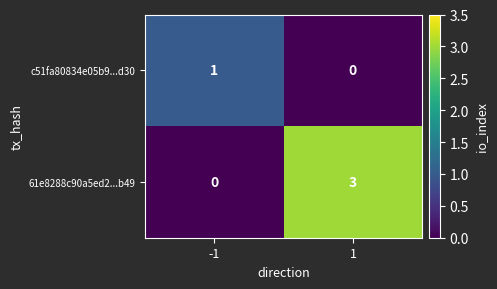

Which series changed the most between -1 and 1?

61e8288c90a5ed2...b49